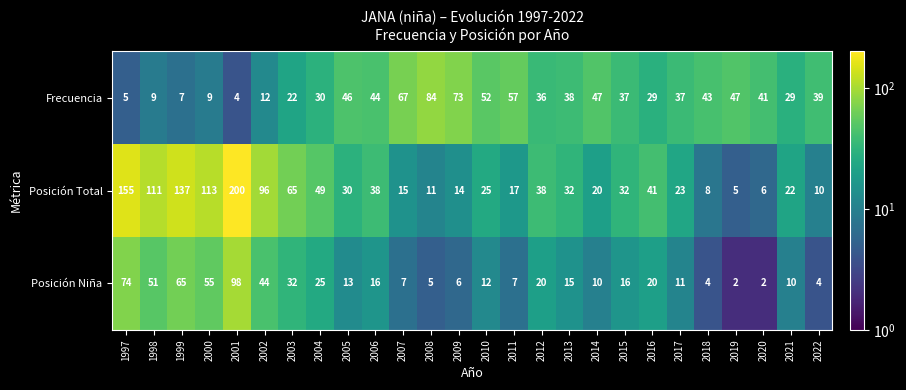

What is the difference between the highest and lowest values at 2002?

84